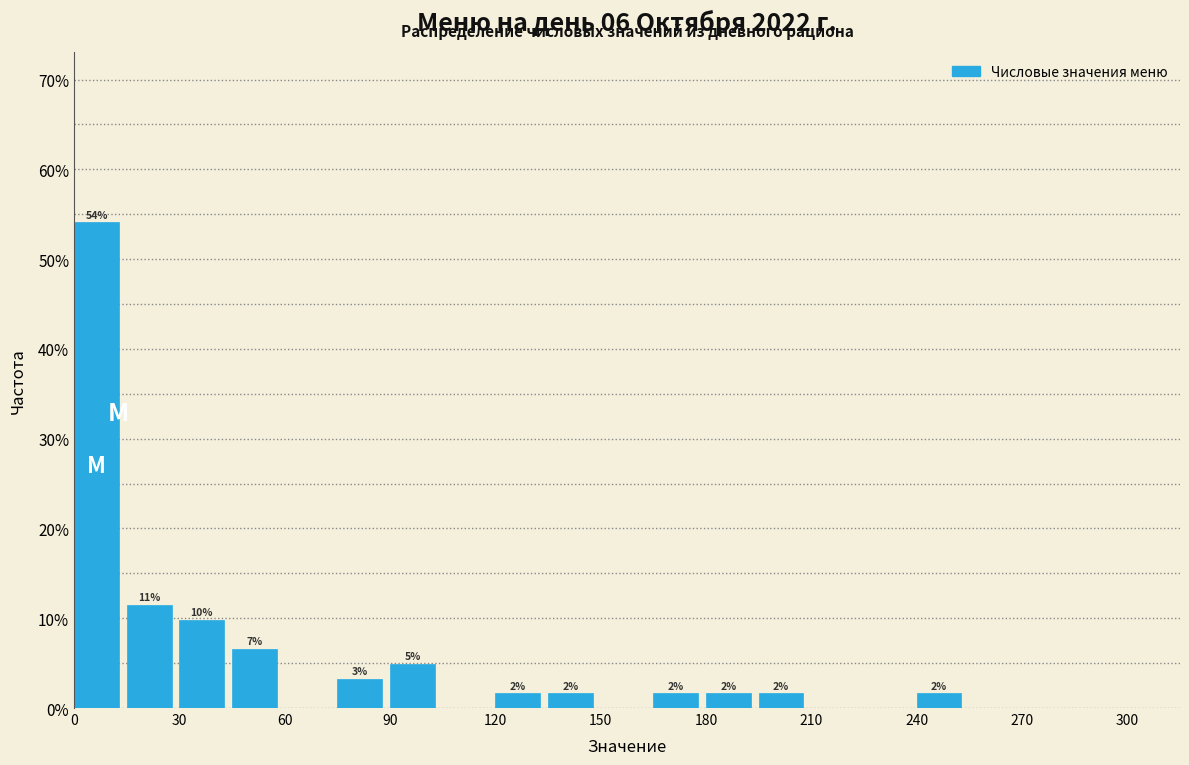

Around what value on the x-axis is the tallest bar? Give the approximate position of its centre, as read against the axis.

5